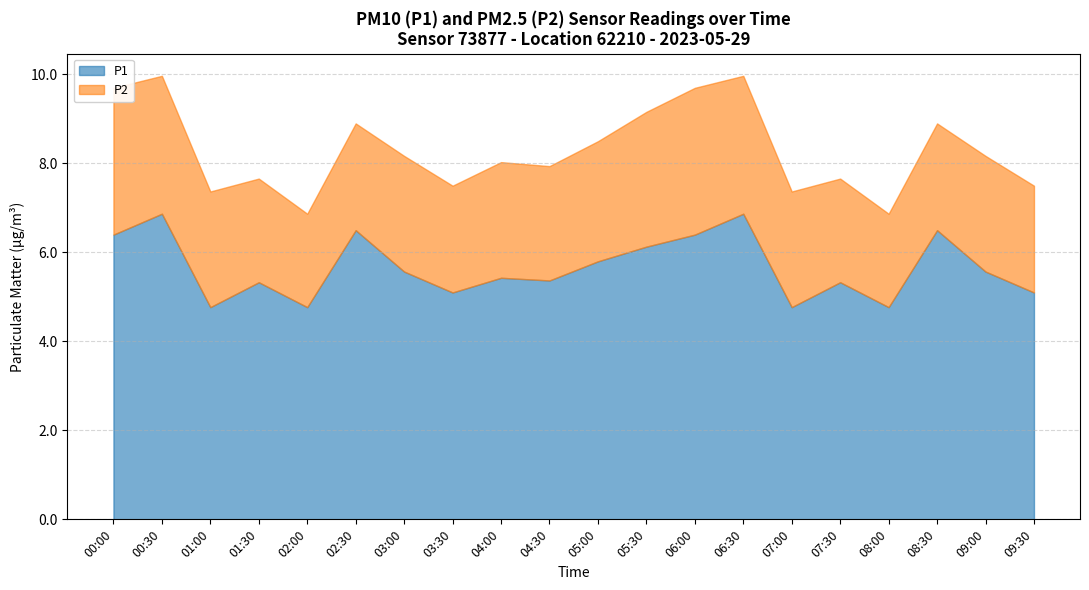

What is the label of the 15th point from the right?

02:30